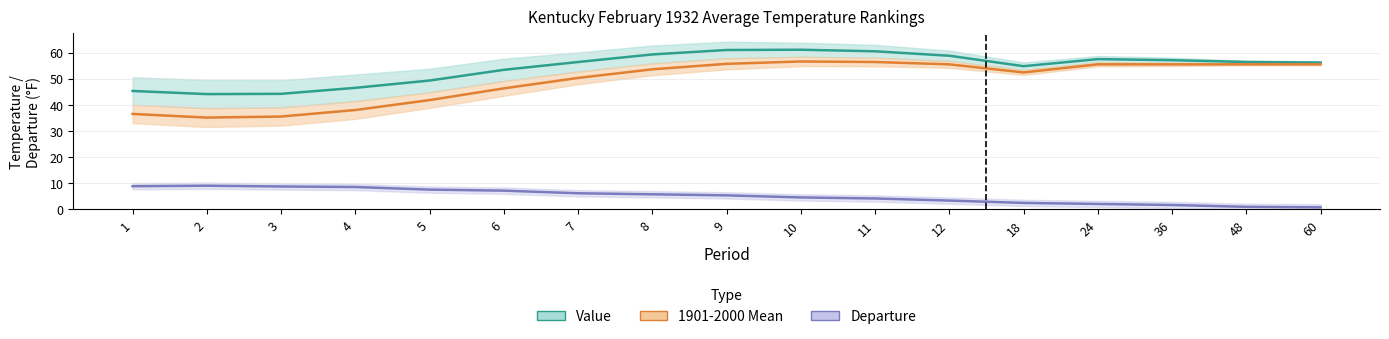

How many distinct data groups are displayed?

3